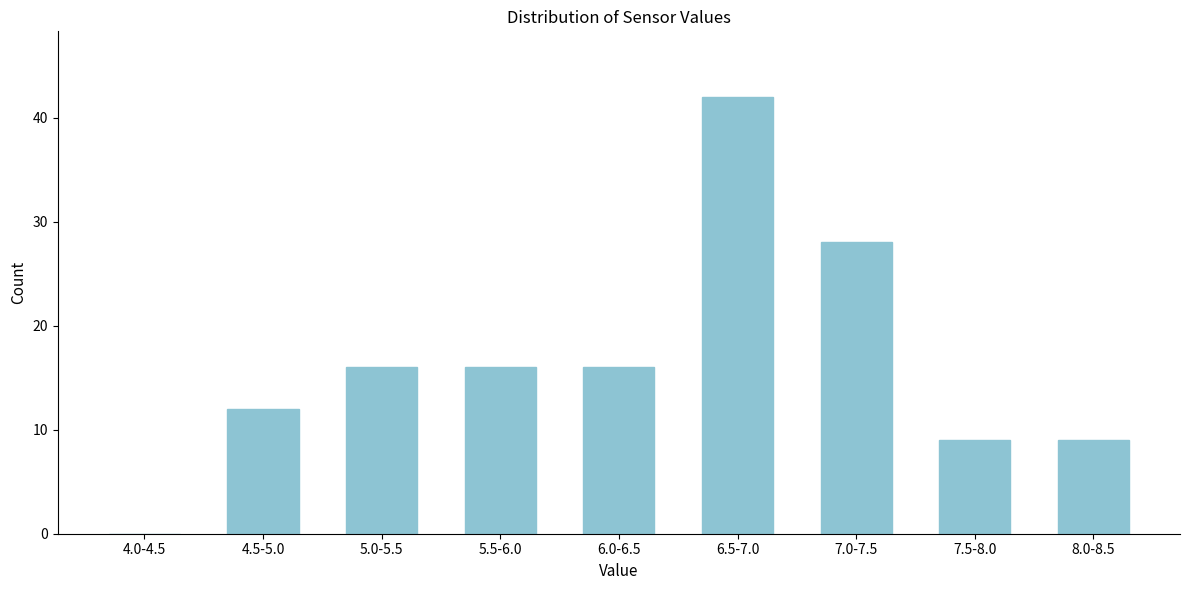

Reading left to right, extract all data points from this chart.

4.0-4.5=0	4.5-5.0=12	5.0-5.5=16	5.5-6.0=16	6.0-6.5=16	6.5-7.0=42	7.0-7.5=28	7.5-8.0=9	8.0-8.5=9